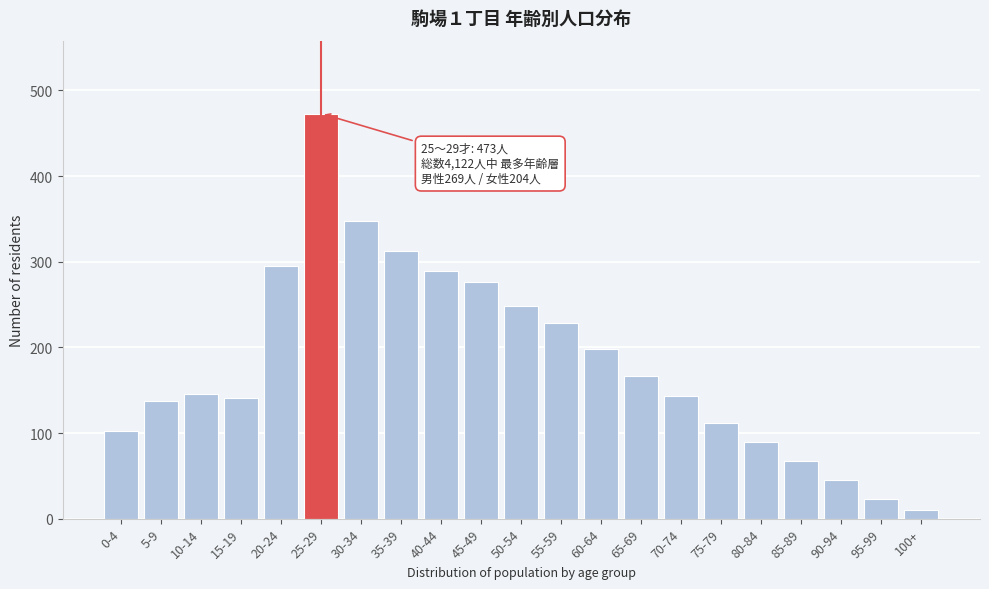

At which category does the chart reach its peak across all series?

25-29